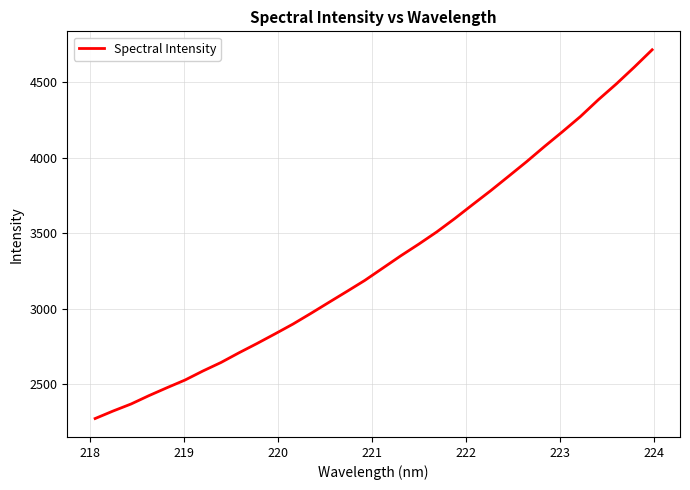

What is the difference between the maximum and minimum values?

2446.3